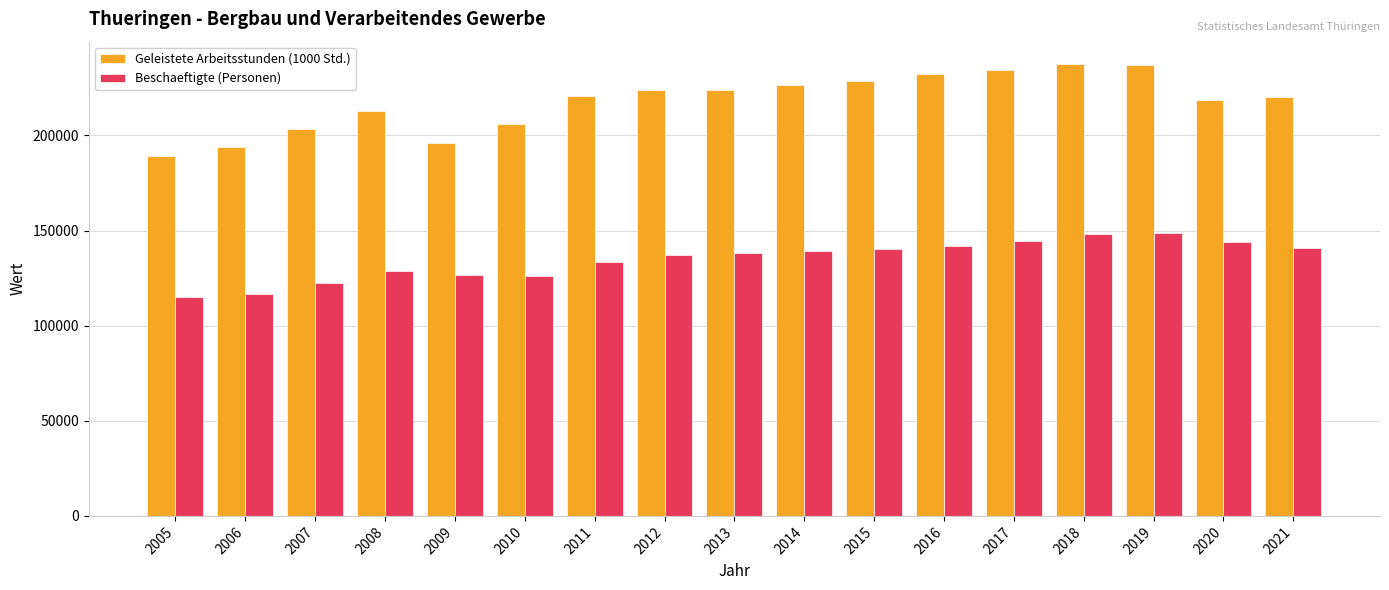

The value of Geleistete Arbeitsstunden (1000 Std.) at 2010 is 206164.2. True or false?

True